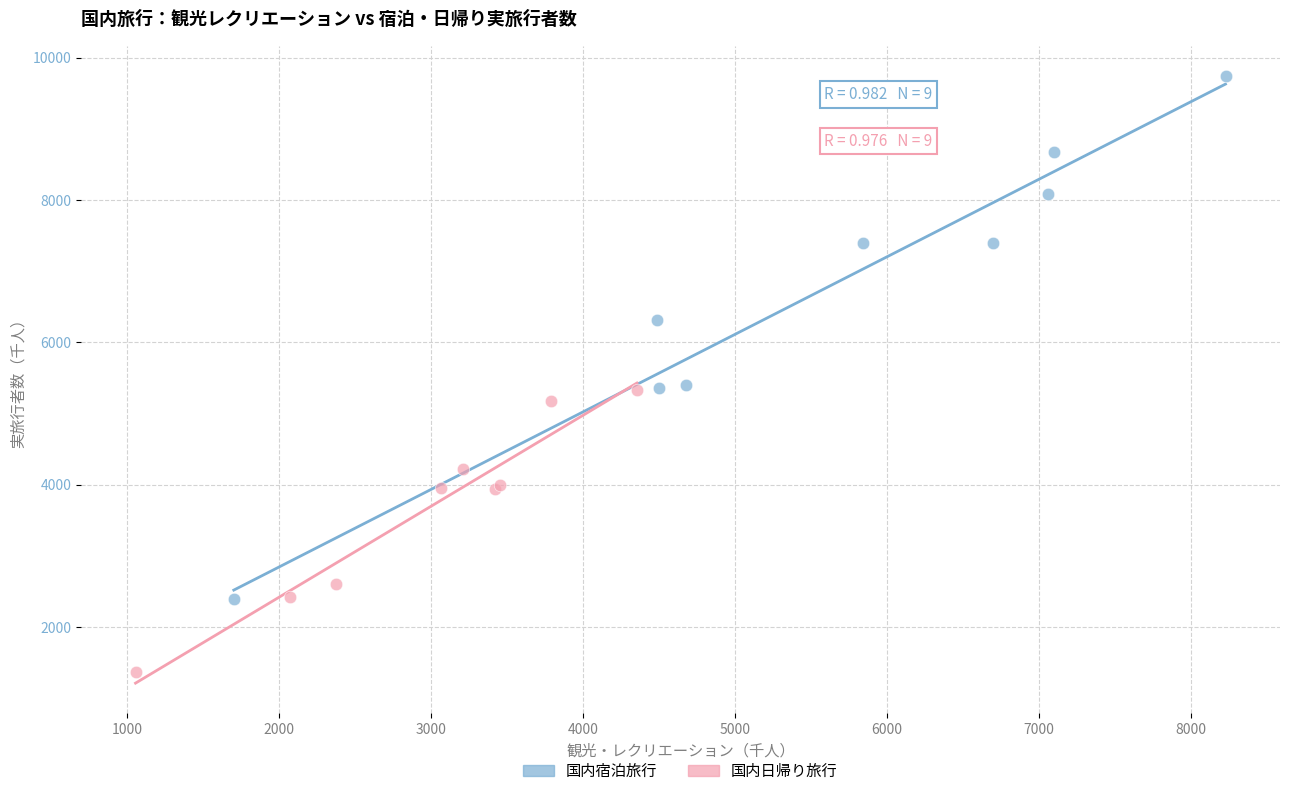

Which series reaches the minimum Y coordinate?

国内日帰り旅行